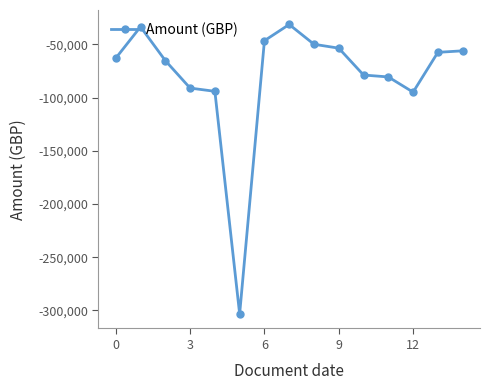

What is the value of the 1st point from the left?

-63070.5